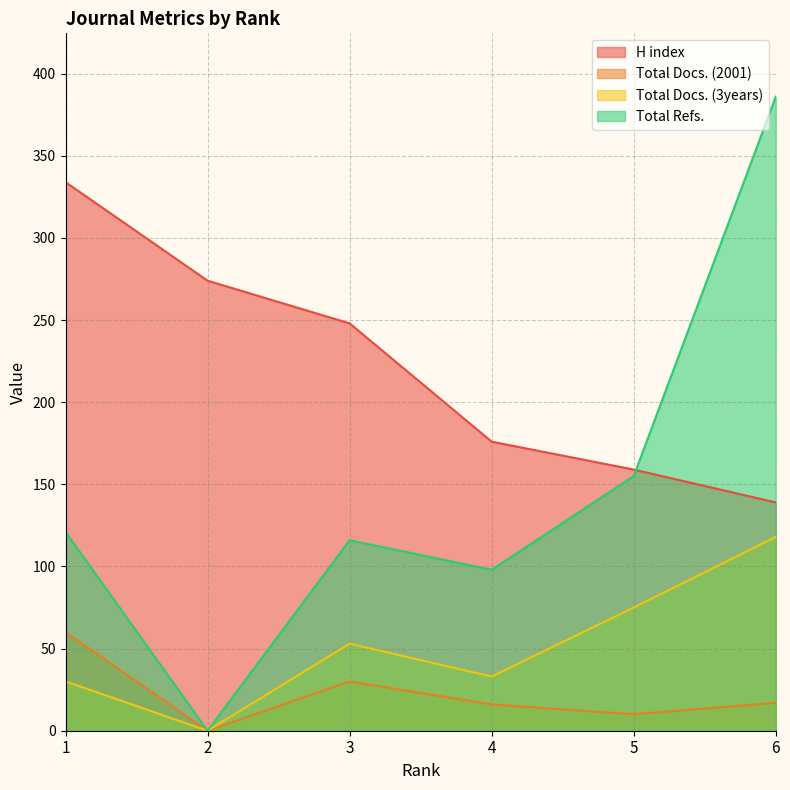

Rank the series at 4 from highest to lowest value.

H index, Total Refs., Total Docs. (3years), Total Docs. (2001)